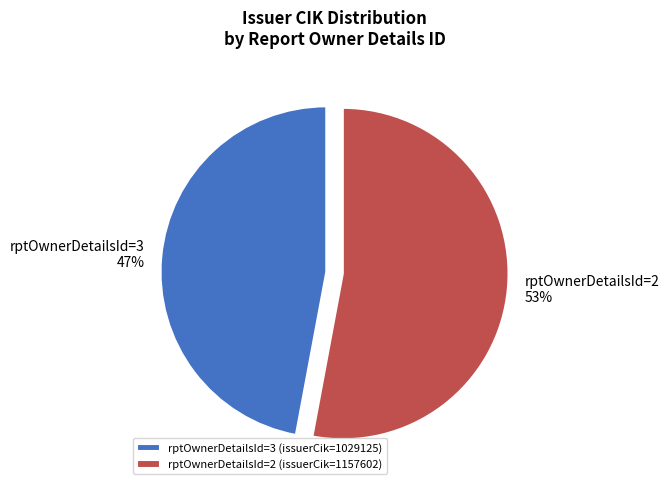

True or false: rptOwnerDetailsId=2 (issuerCik=1157602) accounts for 61% of the total.

False